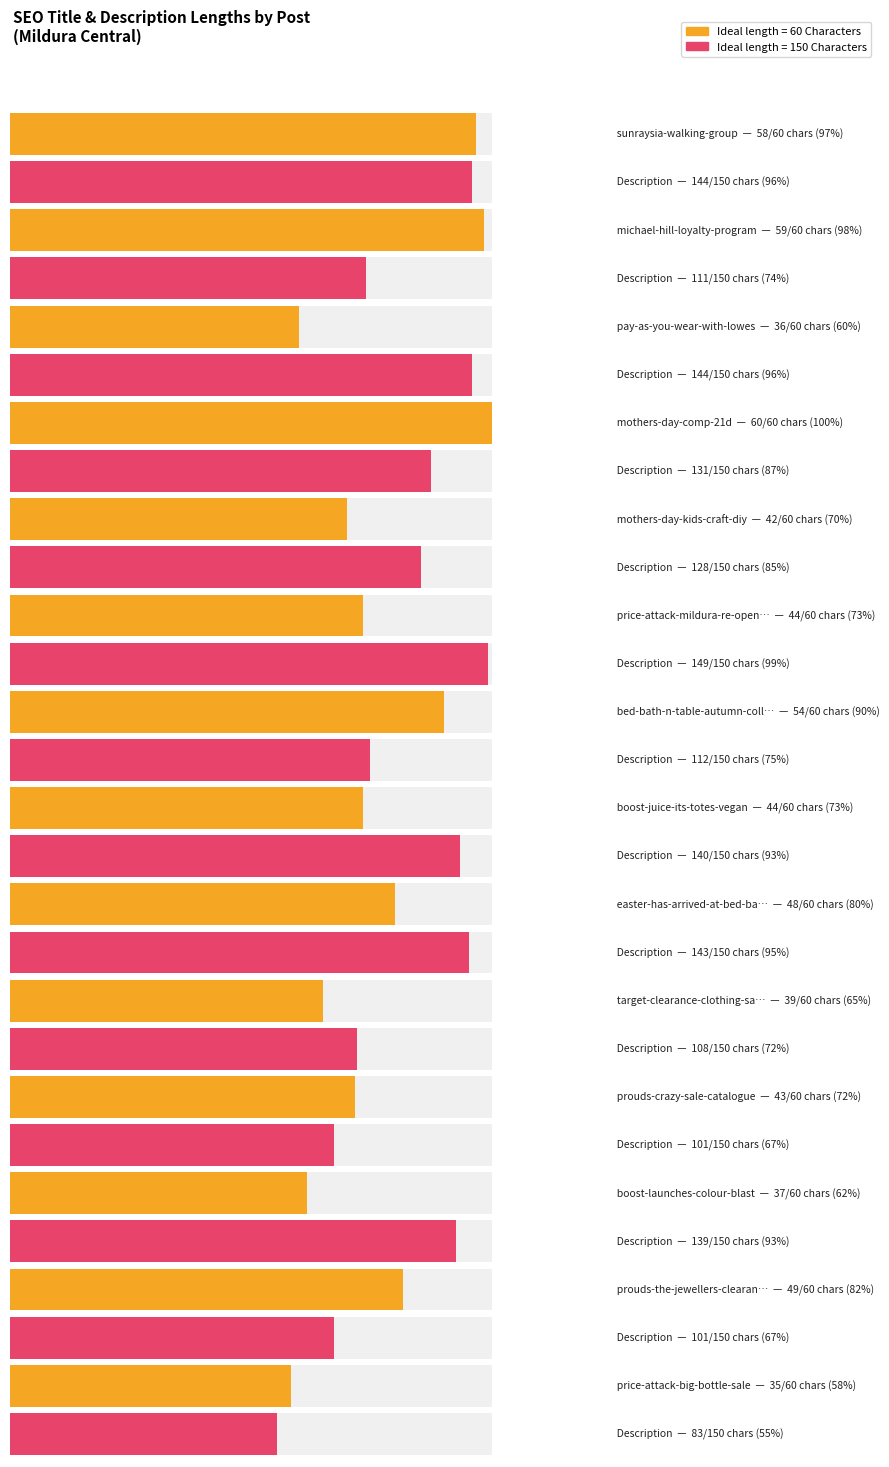

How many data points in Ideal length = 60 Characters are less than 44?

6